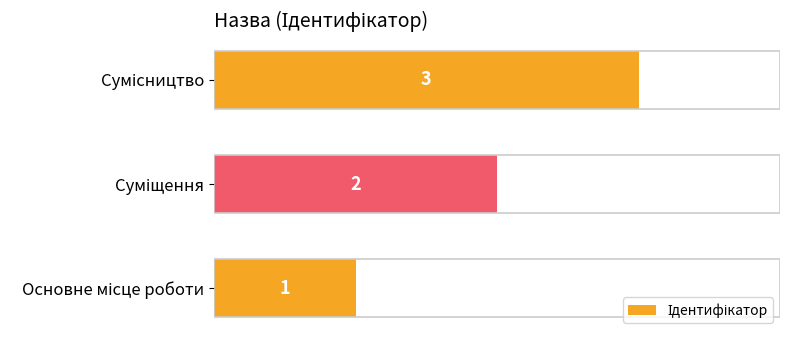

Are the bars grouped side by side (vs. stacked)?

No